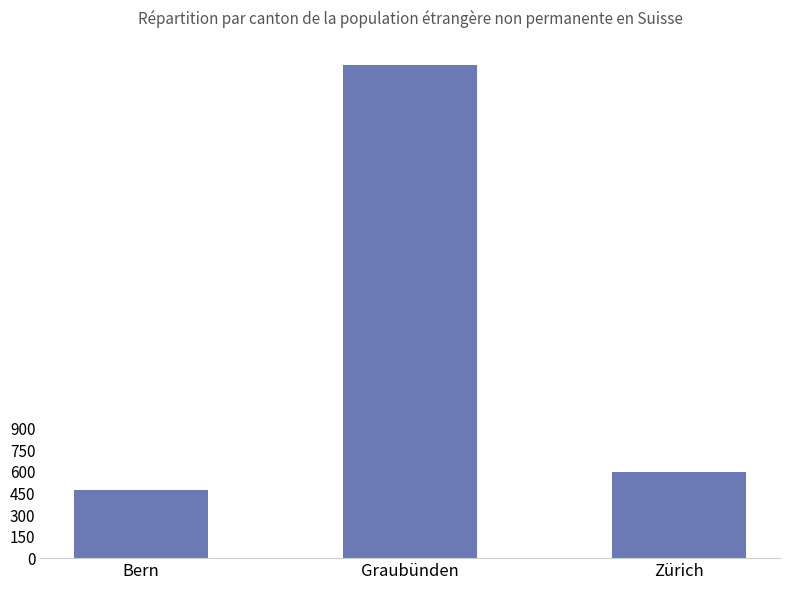

Read the value at Graubünden, to the nearest 50.

3450